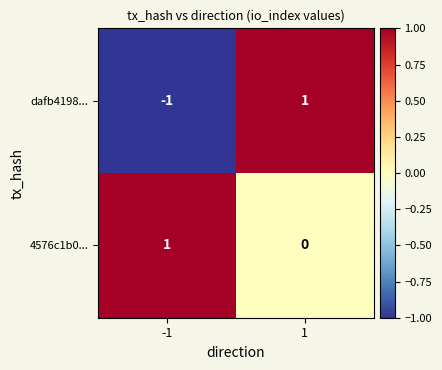

The dafb4198... series shows 1 at 1. True or false?

True